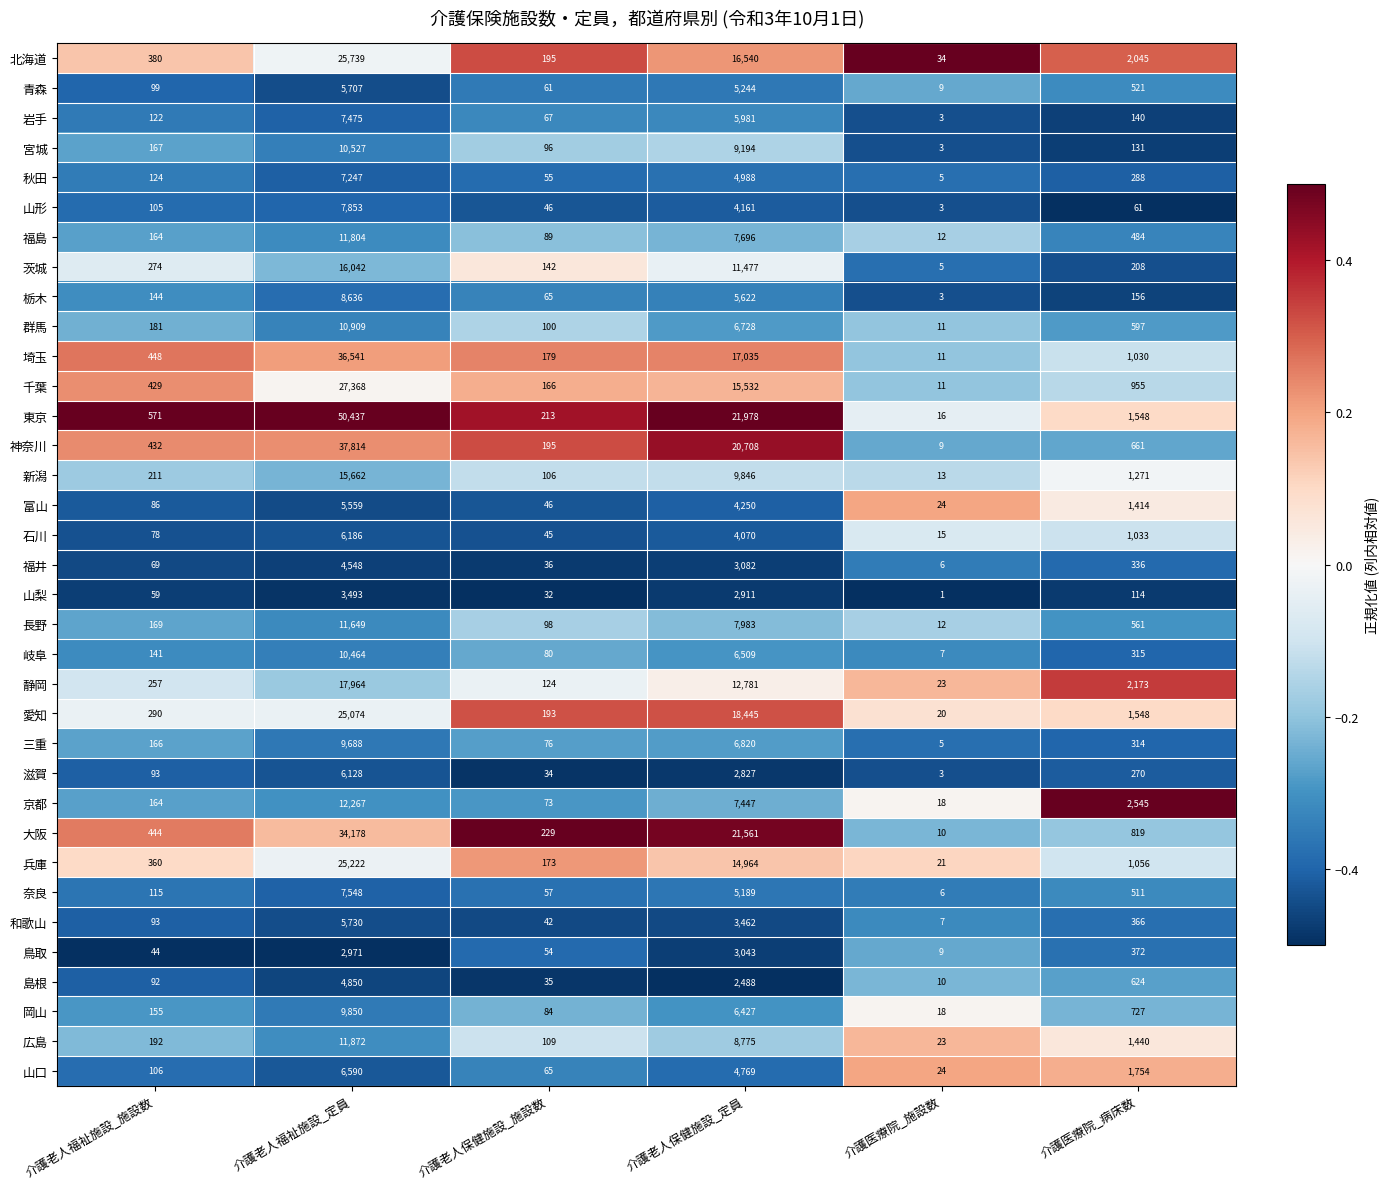

What is the total value across all series at 介護老人保健施設_定員?

310533